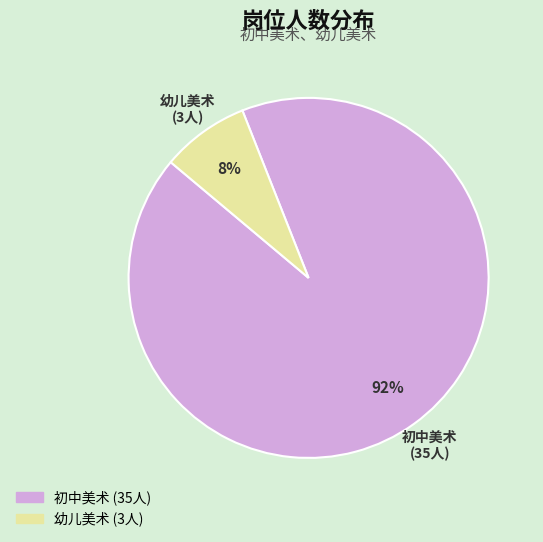

Between 幼儿美术 and 初中美术, which is larger?

初中美术